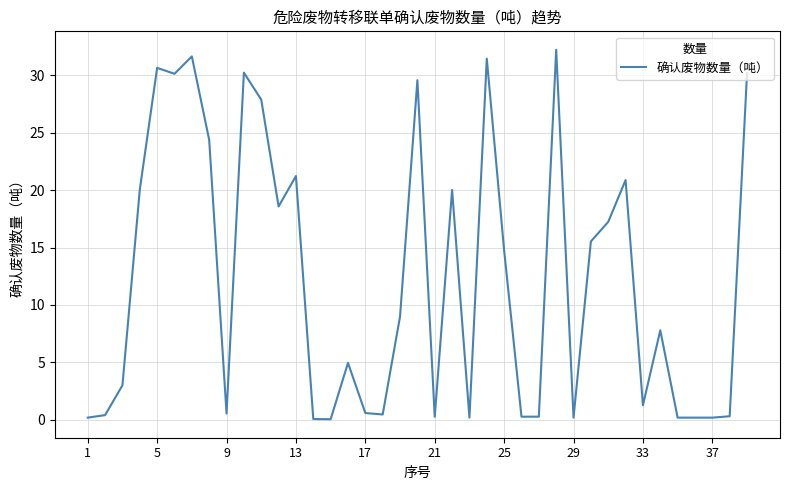

What is the maximum value shown in the chart?

32.2